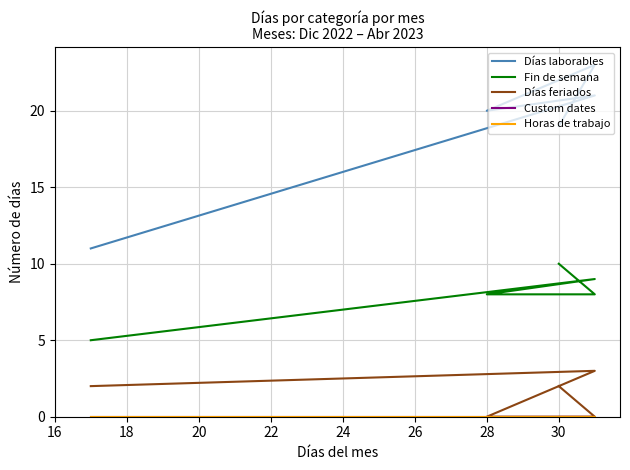

Which series has the largest total across all categories?

Días laborables